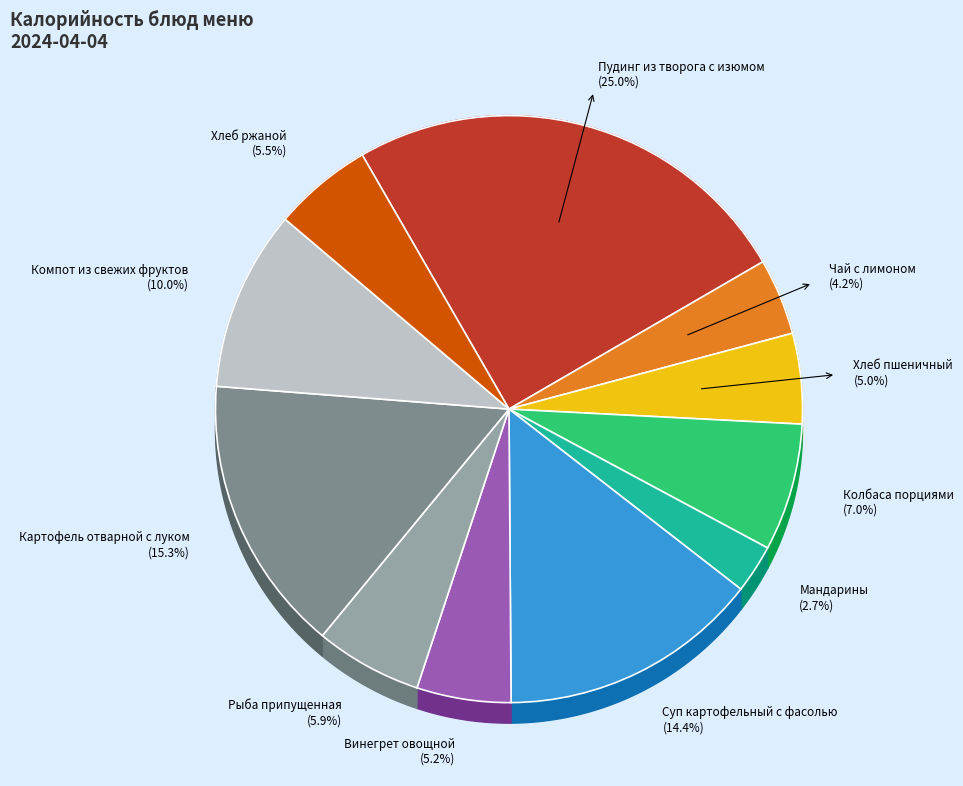

Does Суп картофельный с фасолью account for over 50% of the chart?

No